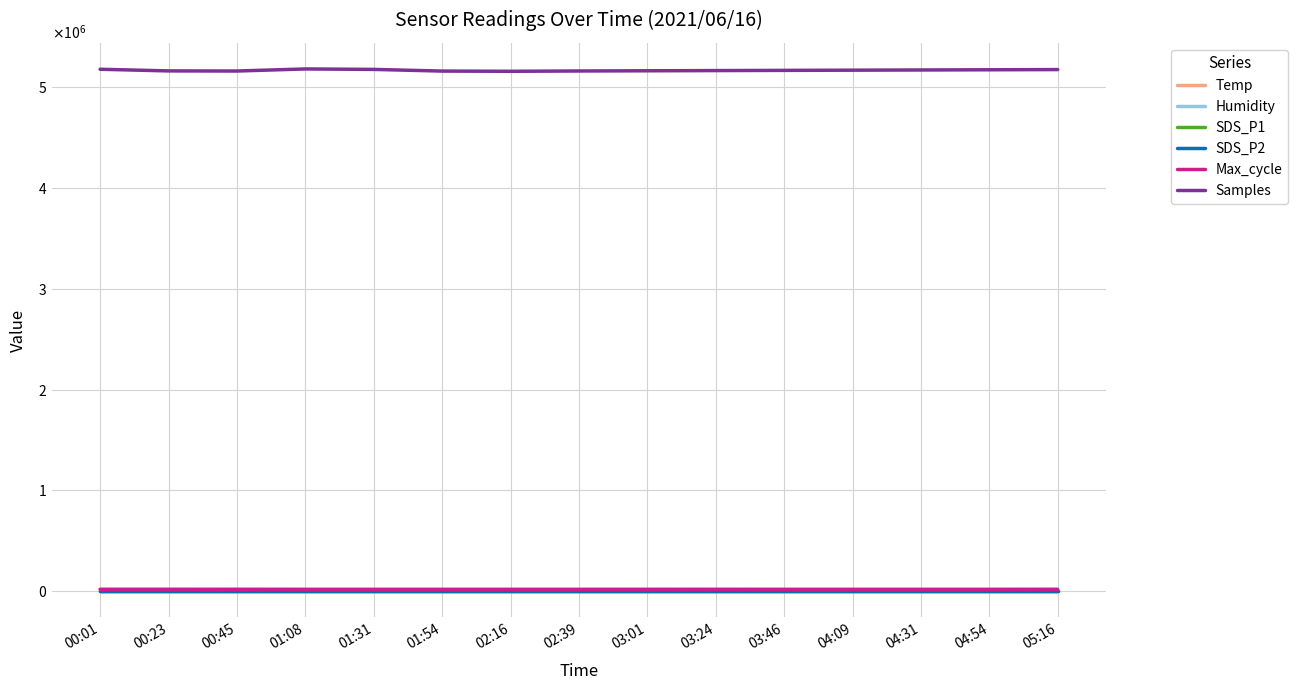

At how many categories does at least one series exceed 989668?

15